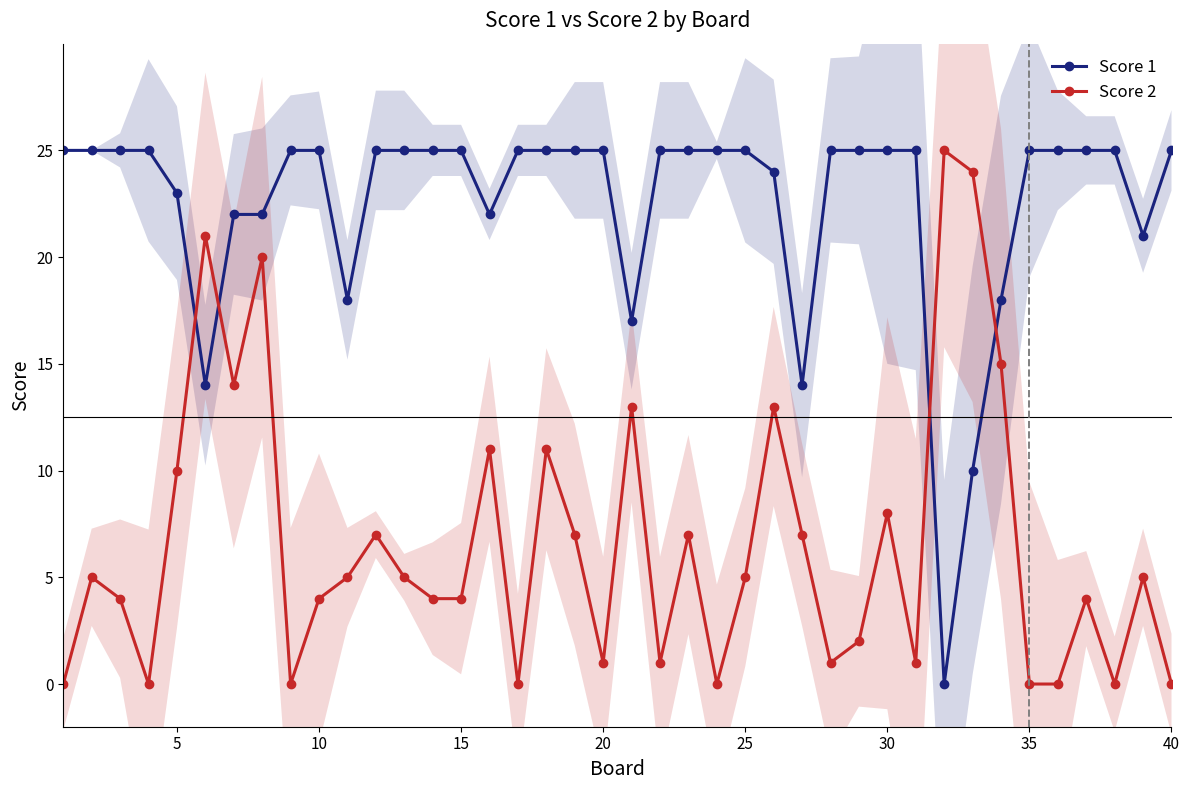

What is the value of the Score 1 point at the 1st from the left?

25